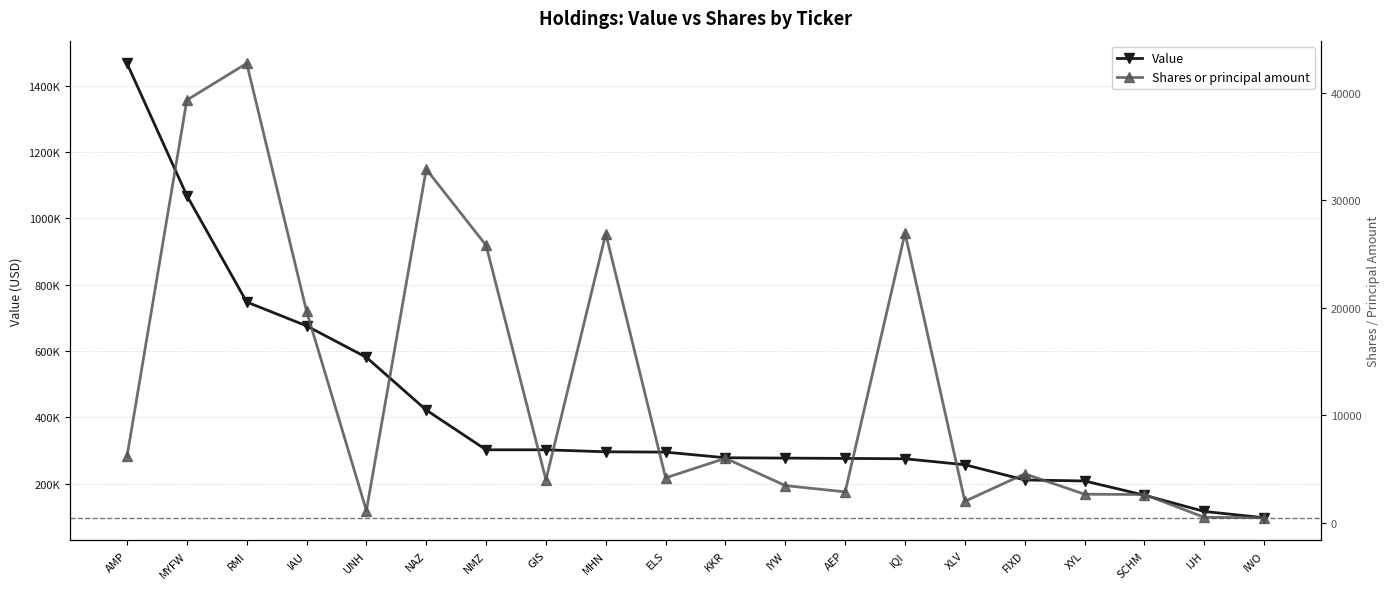

Reading left to right, extract all data points from this chart.

Value: 1468000	1069000	748000	676000	581000	422000	302000	302000	296000	295000	278000	277000	276000	275000	257000	211000	208000	165000	116000	97000
Shares or principal amount: 6176	39328	42742	19691	1132	32901	25812	4000	26892	4184	6003	3460	2880	26943	2002	4556	2660	2632	512	471